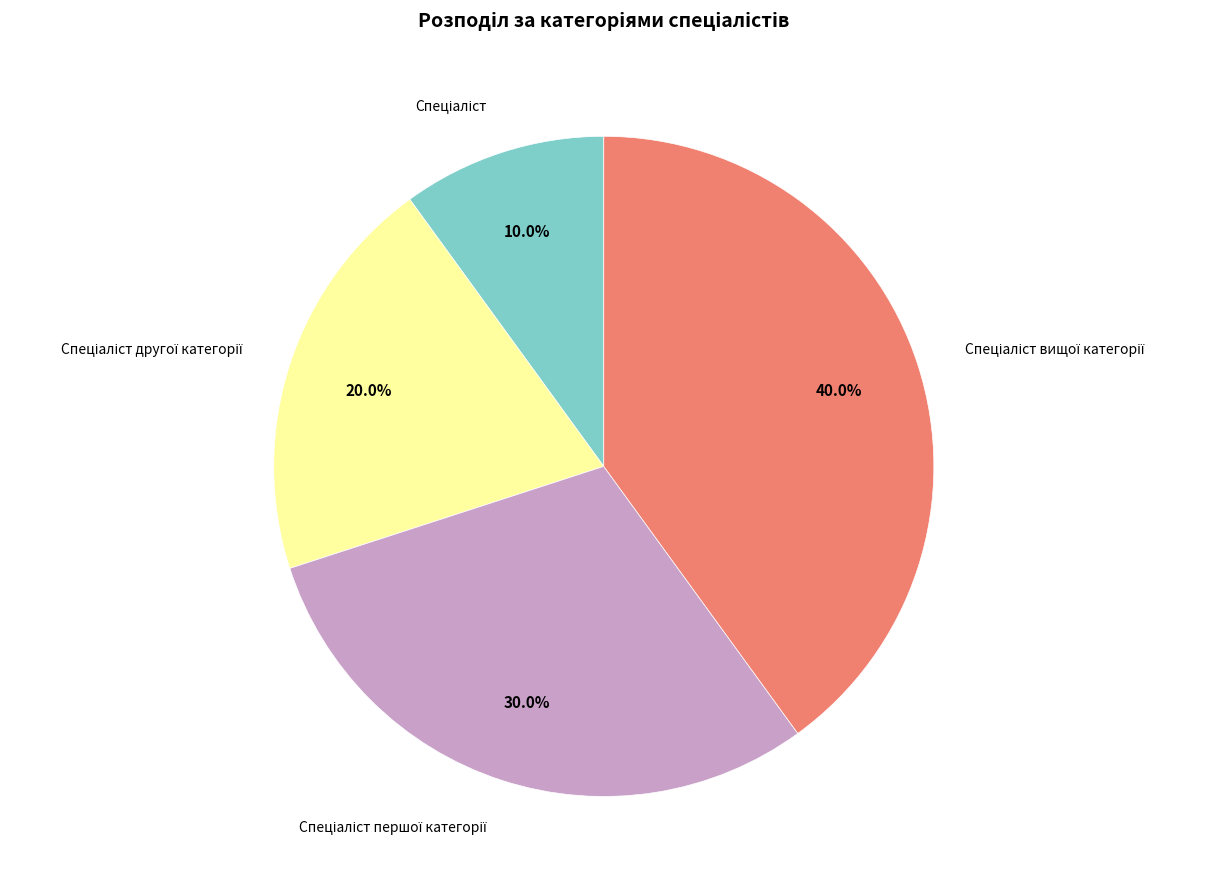

Does any single category account for the majority?

No